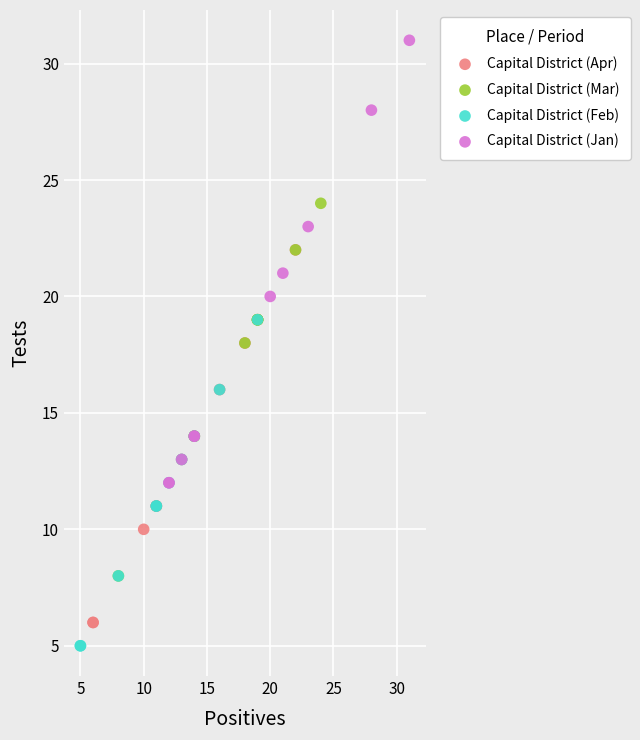

Which series has the largest Y range (max minus min)?

Capital District (Jan)